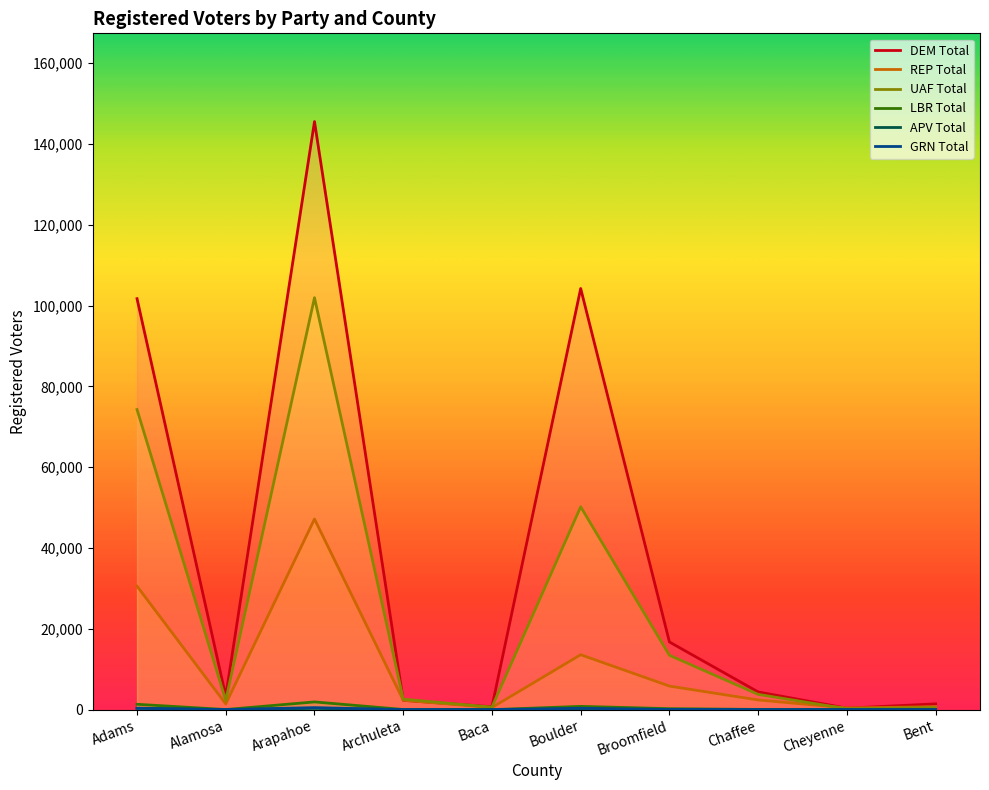

Is the value of LBR Total at Broomfield greater than the value of GRN Total at Chaffee?

Yes